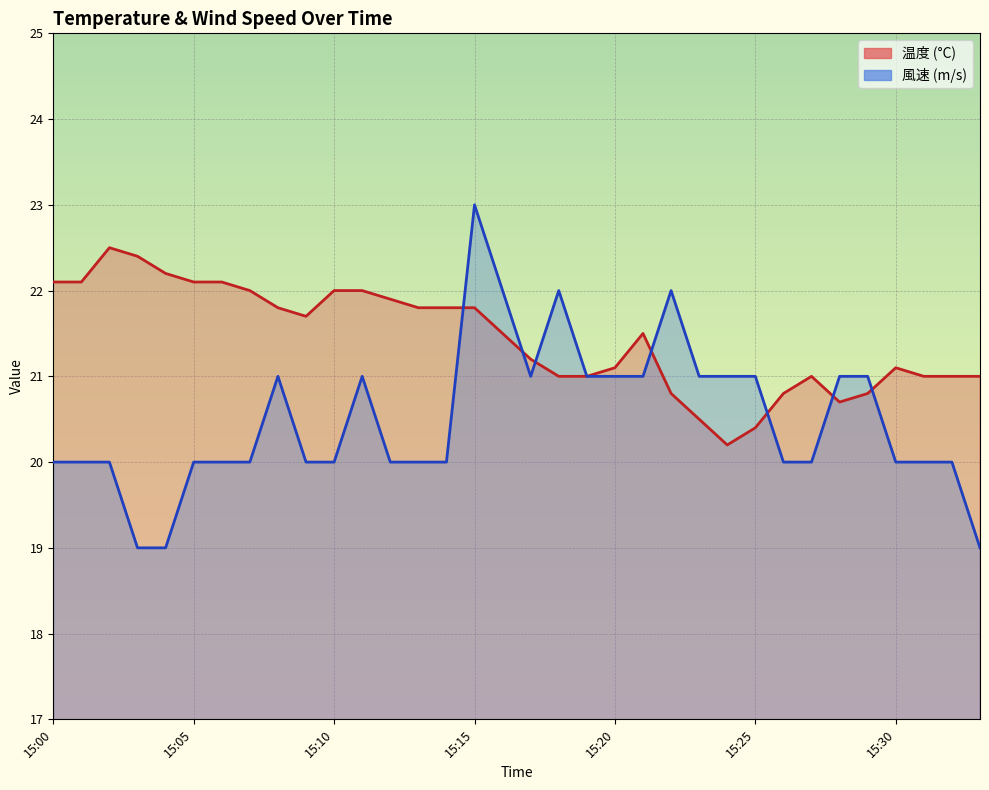

At which label does 風速 (m/s) first exceed 20?

15:08